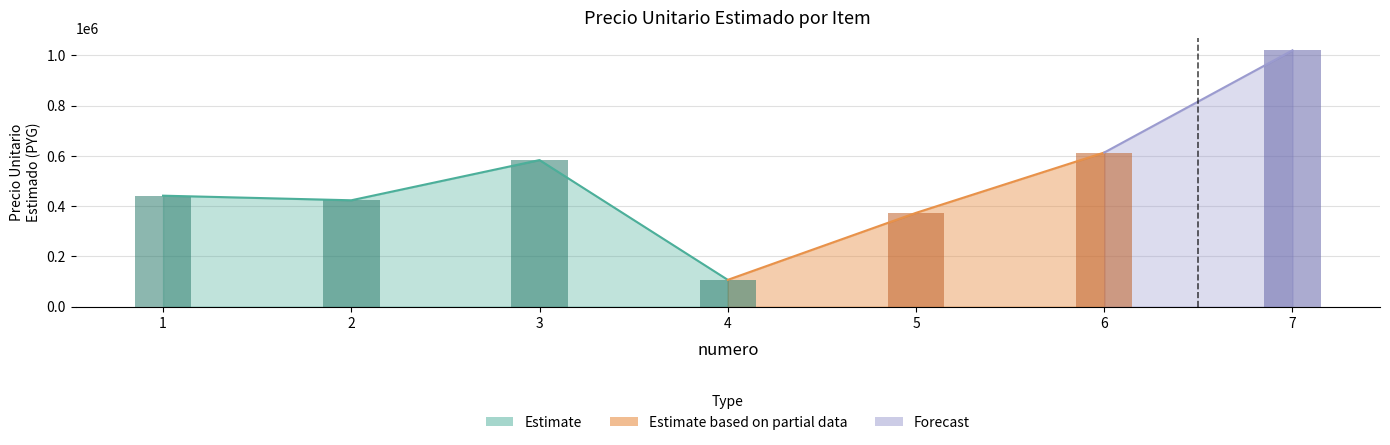

What is the average value?

508809